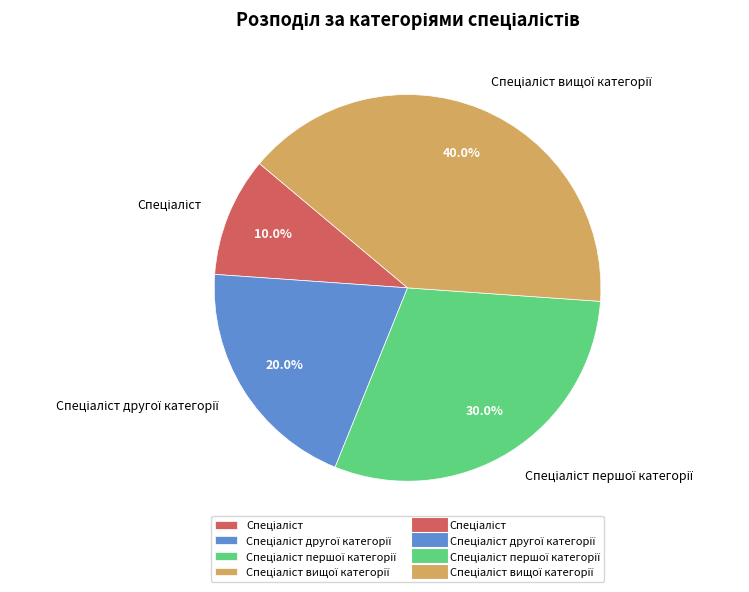

Is there a majority slice in this chart?

No